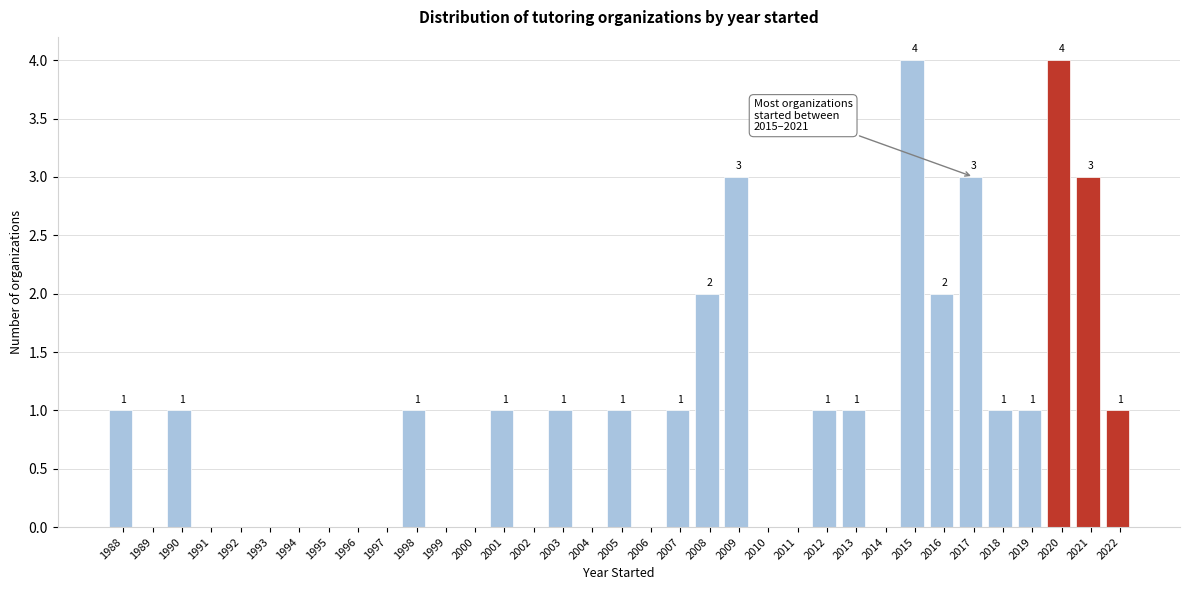

Reading right to left, extract all data points from this chart.

2022=1	2021=3	2020=4	2019=1	2018=1	2017=3	2016=2	2015=4	2014=0	2013=1	2012=1	2011=0	2010=0	2009=3	2008=2	2007=1	2006=0	2005=1	2004=0	2003=1	2002=0	2001=1	2000=0	1999=0	1998=1	1997=0	1996=0	1995=0	1994=0	1993=0	1992=0	1991=0	1990=1	1989=0	1988=1